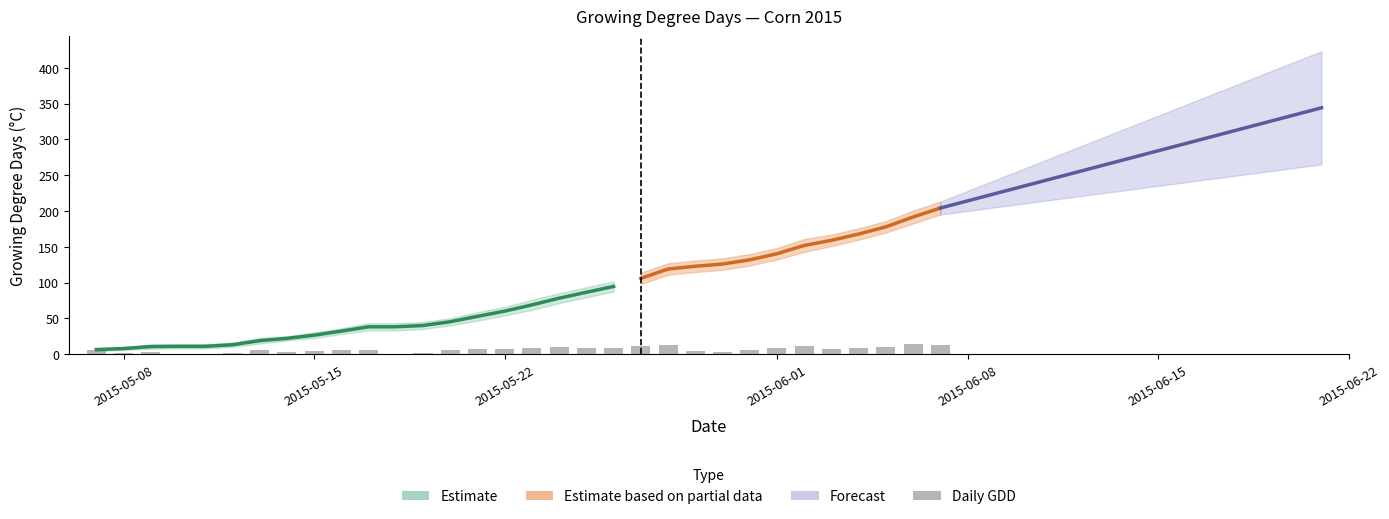

How many groups of bars are there?

32